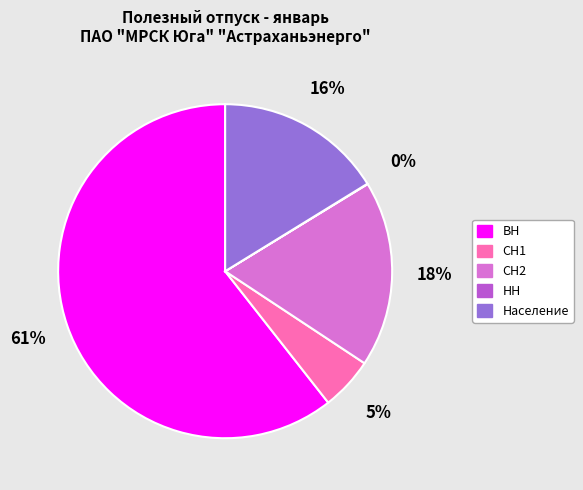

Which category has the biggest portion of the pie?

ВН